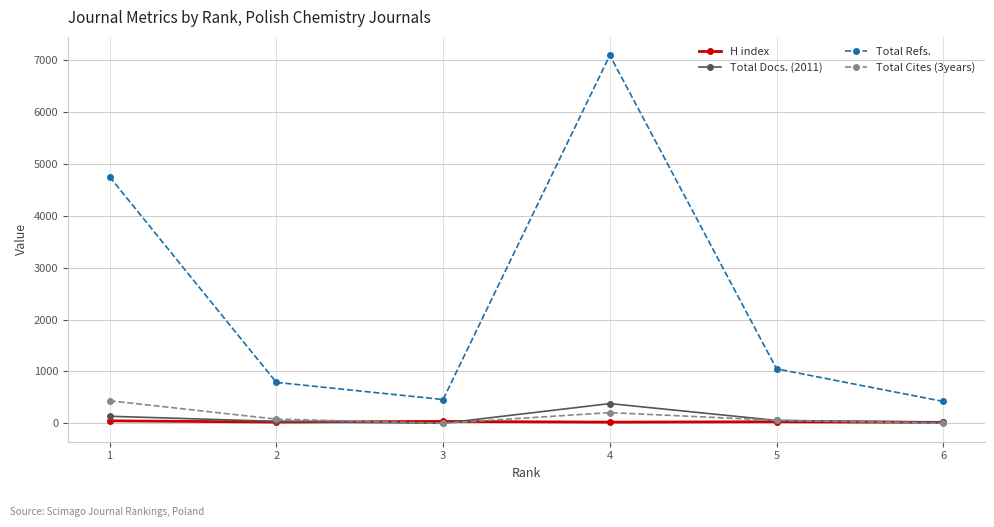

What is the greatest value displayed?

7099